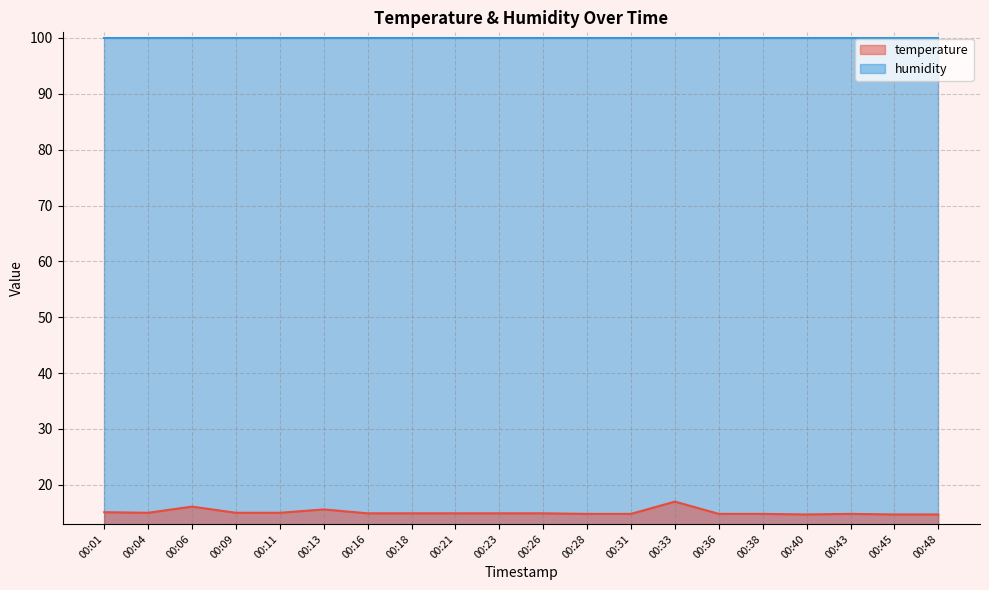

Does the chart have visible grid lines?

Yes